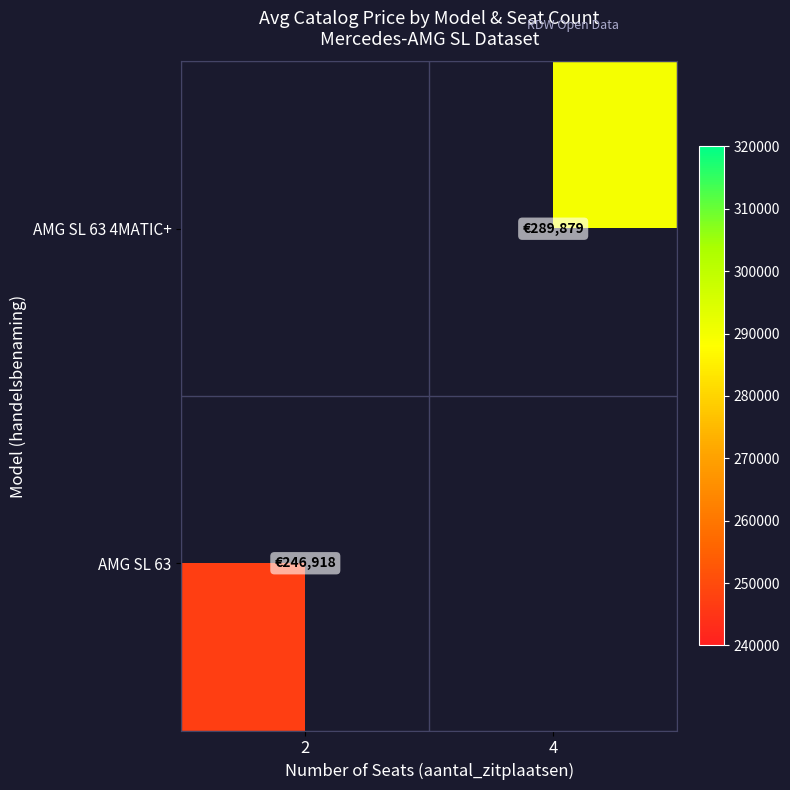

Which category has the lowest value in the AMG SL 63 series?

2